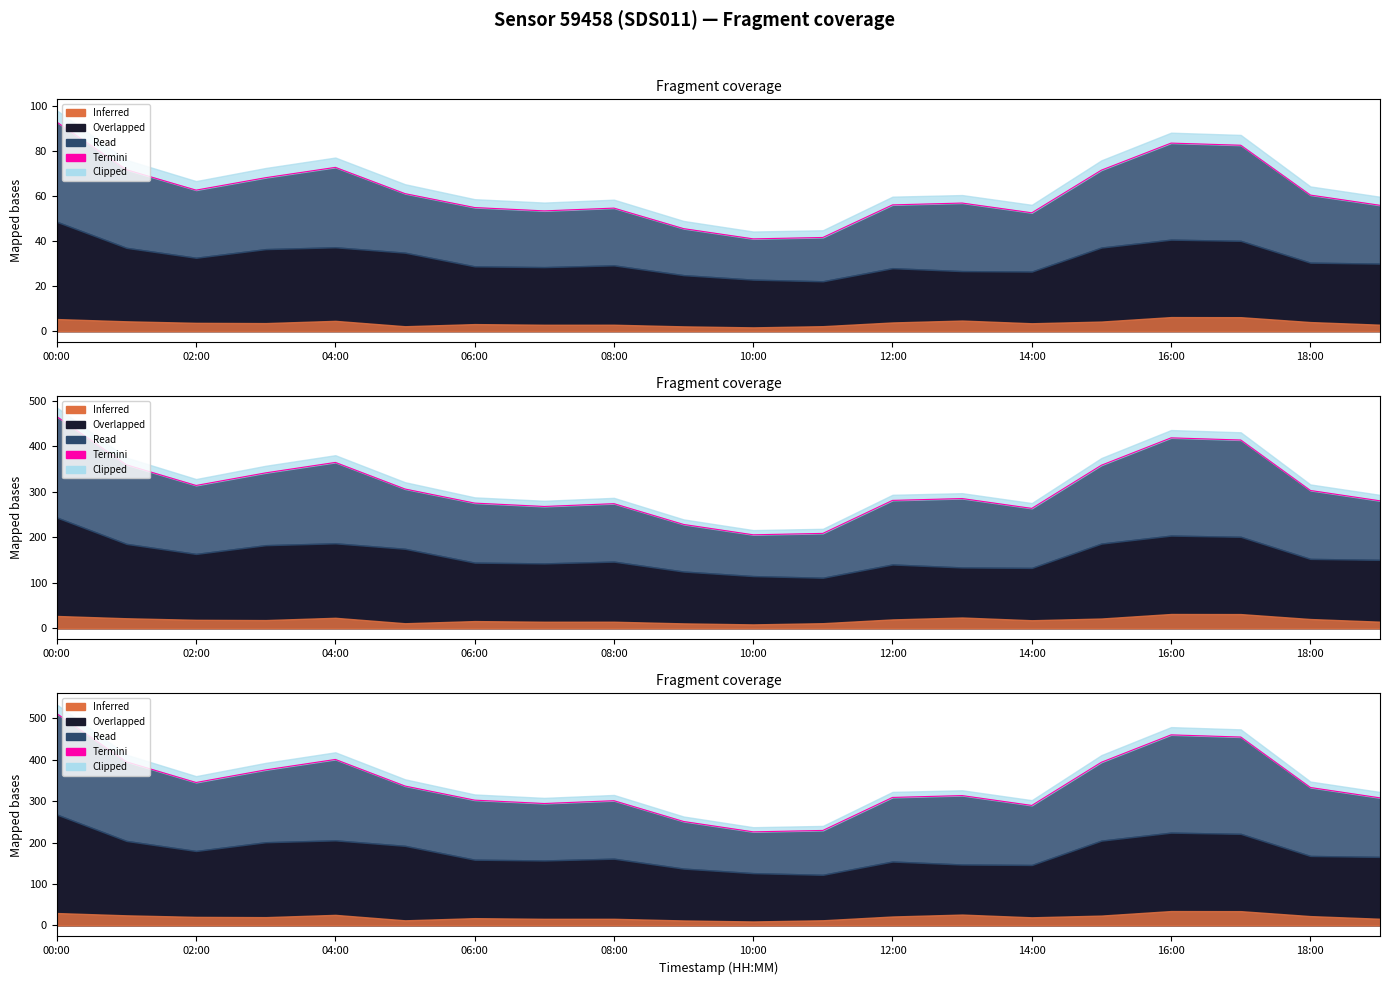

How many points are higher than both their immediate neighbors (excluding endpoints)?

4